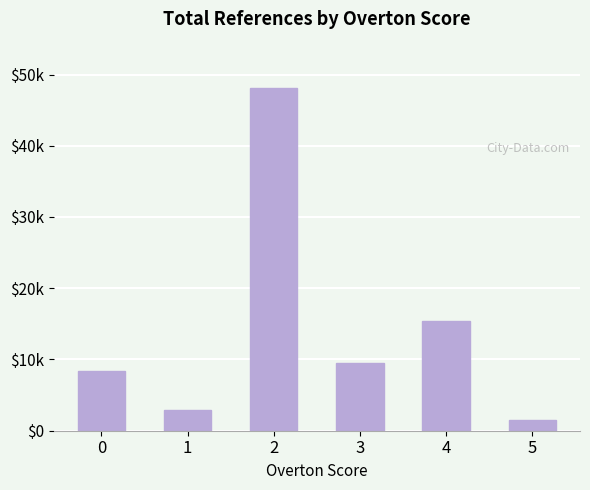

Reading left to right, transcribe all the data shown in this chart.

8371	2944	48054	9529	15446	1572